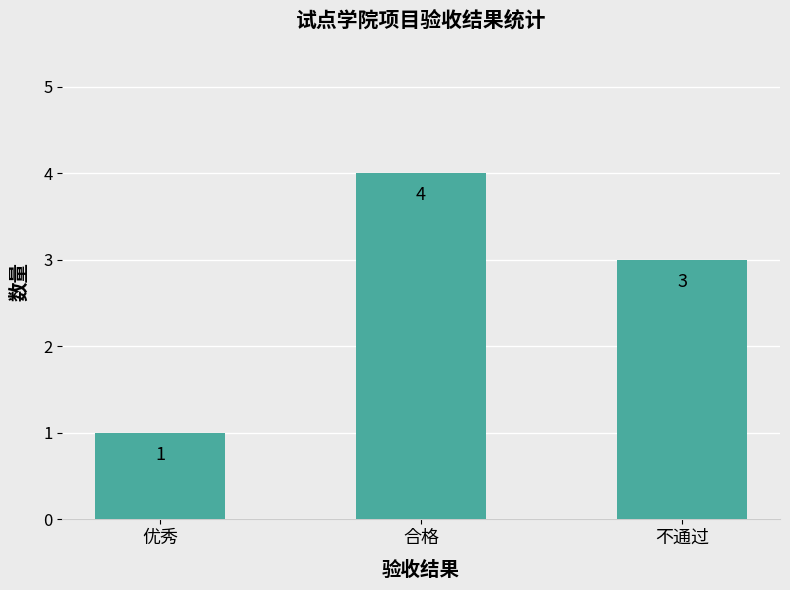

The value at 优秀 is 1. True or false?

True